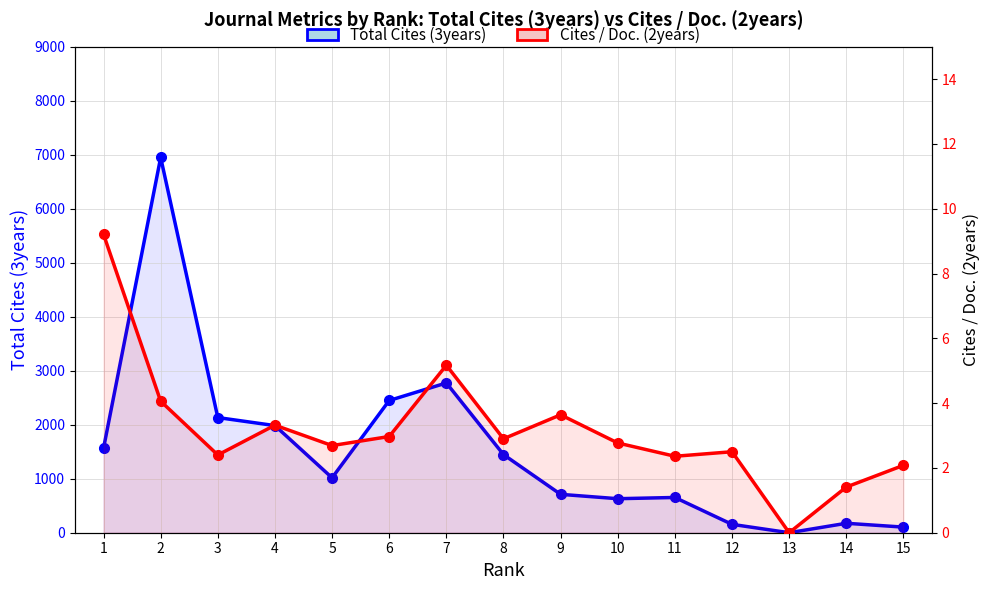

At which category does Total Cites (3years) reach its first local valley?

5